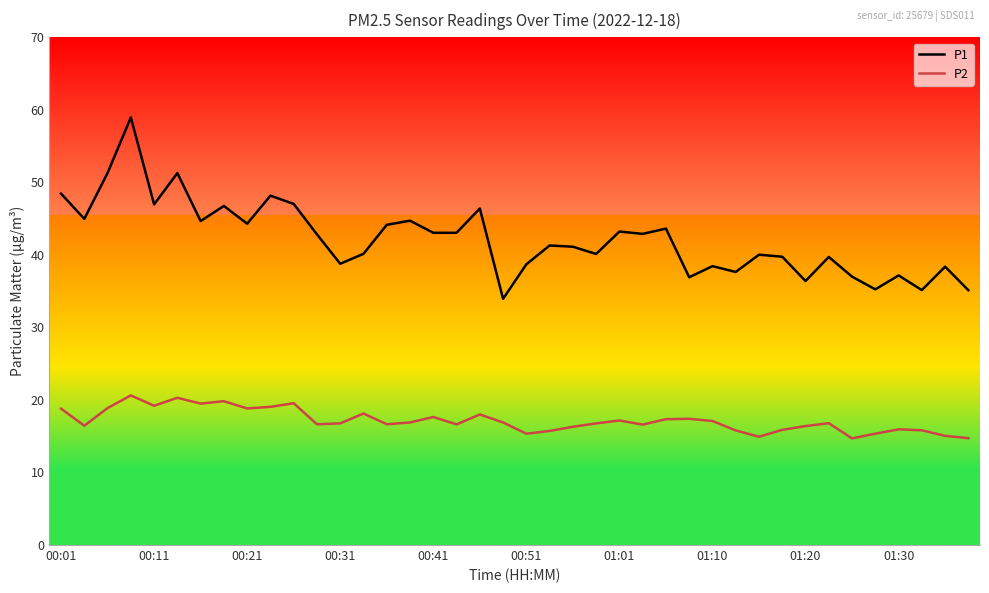

What is the maximum value shown in the chart?

59.0